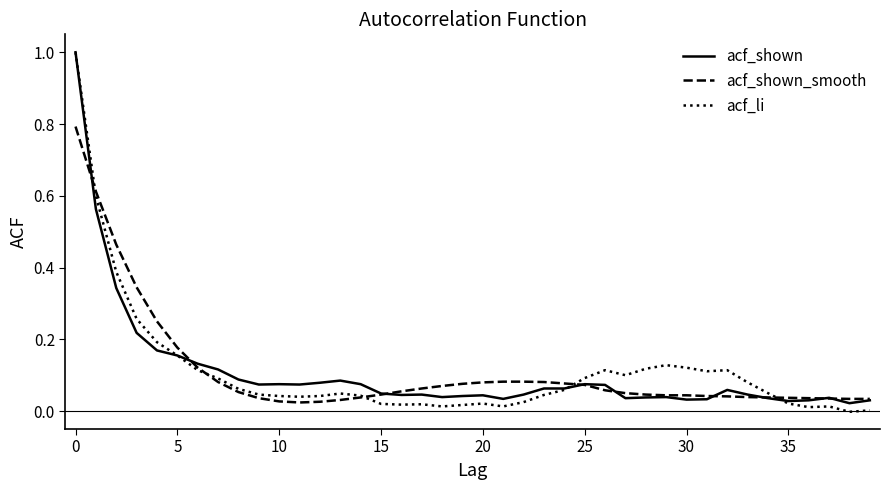

What is the maximum value shown in the chart?

1.0